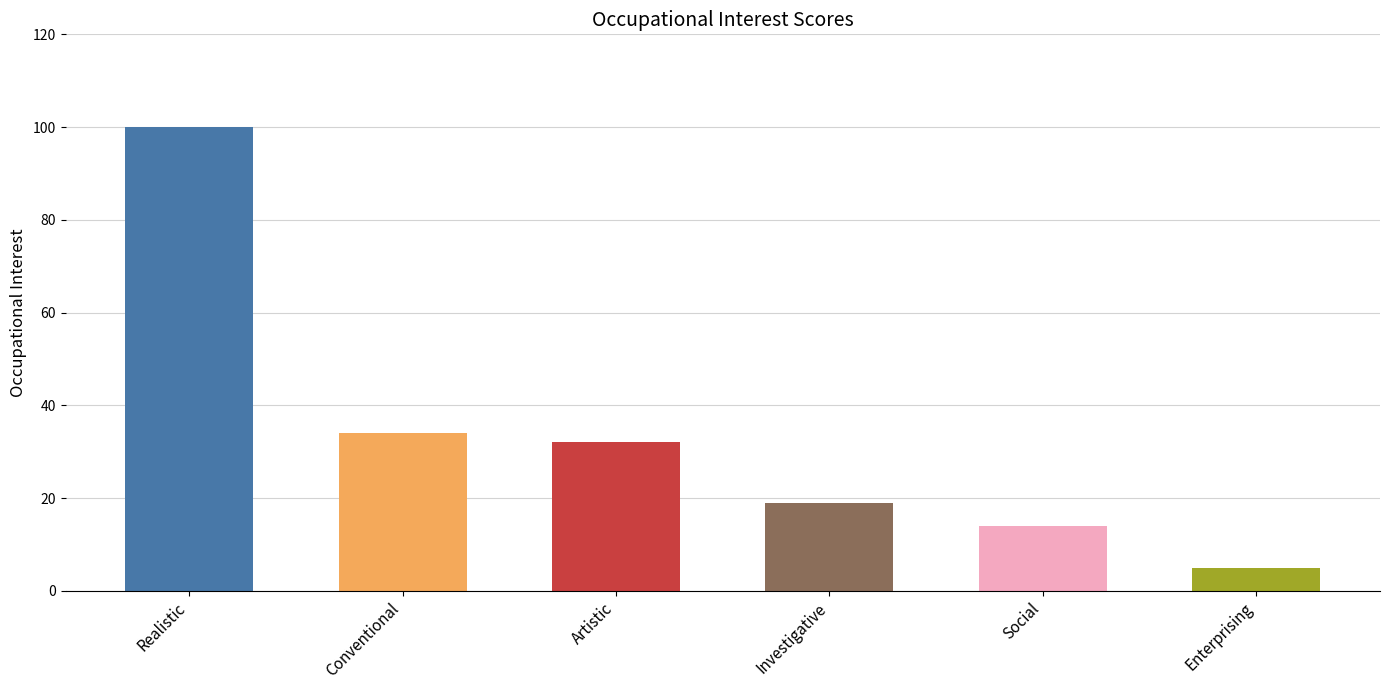

What is the label of the 6th bar from the left?

Enterprising